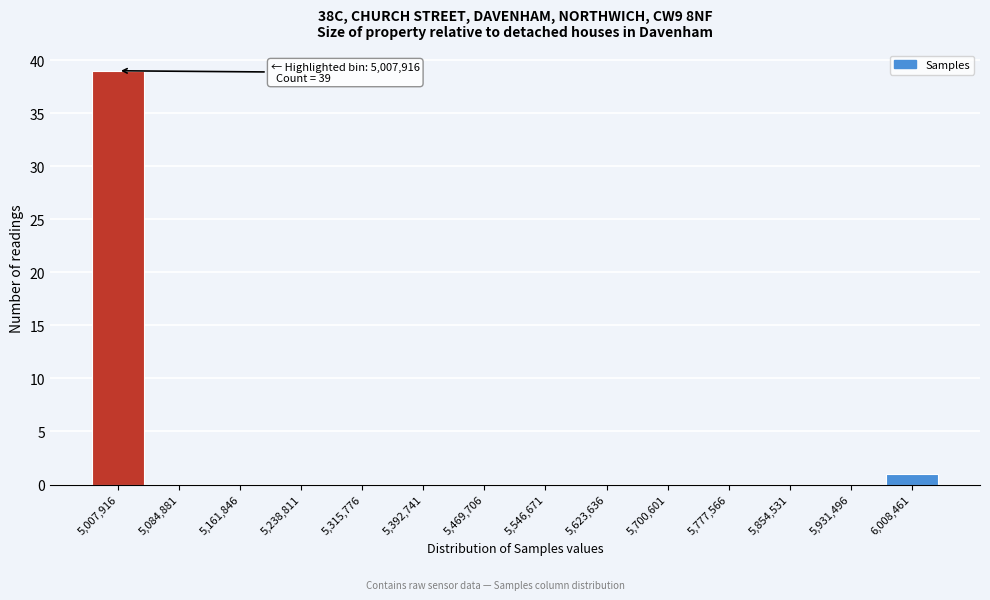

Reading left to right, what are all the values shown in this chart?

5,007,916=39	5,084,881=0	5,161,846=0	5,238,811=0	5,315,776=0	5,392,741=0	5,469,706=0	5,546,671=0	5,623,636=0	5,700,601=0	5,777,566=0	5,854,531=0	5,931,496=0	6,008,461=1